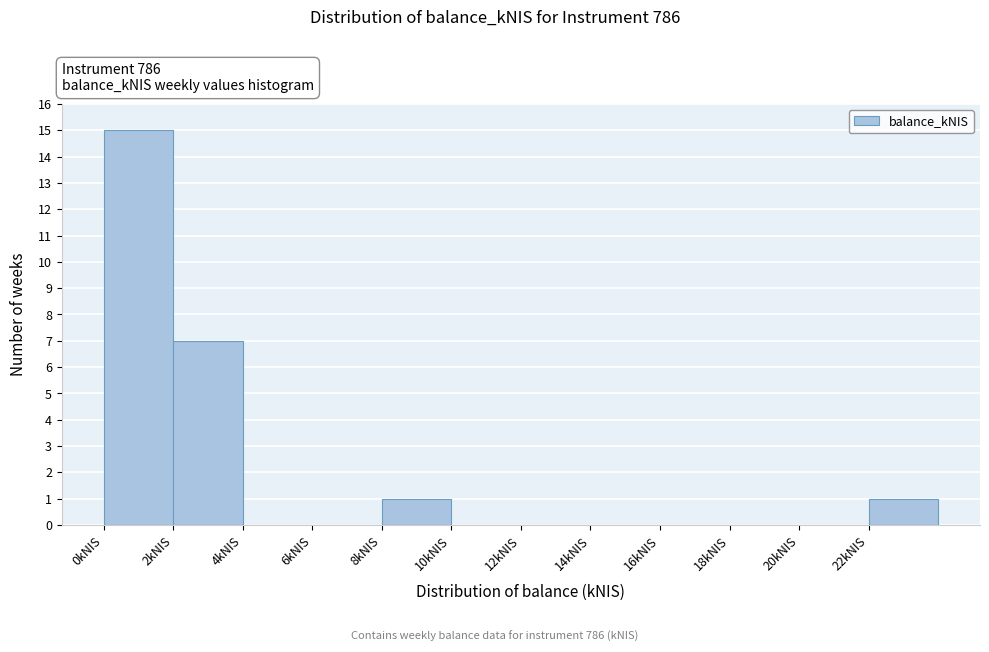

Reading left to right, list every bar in this chart as the range it spans on the x-axis followed by its height. The values are not printed on the chart, so give them approximately, as read against the axis.

0 to 2: 15
2 to 4: 7
4 to 6: 0
6 to 8: 0
8 to 10: 1
10 to 12: 0
12 to 14: 0
14 to 16: 0
16 to 18: 0
18 to 20: 0
20 to 22: 0
22 to 24: 1